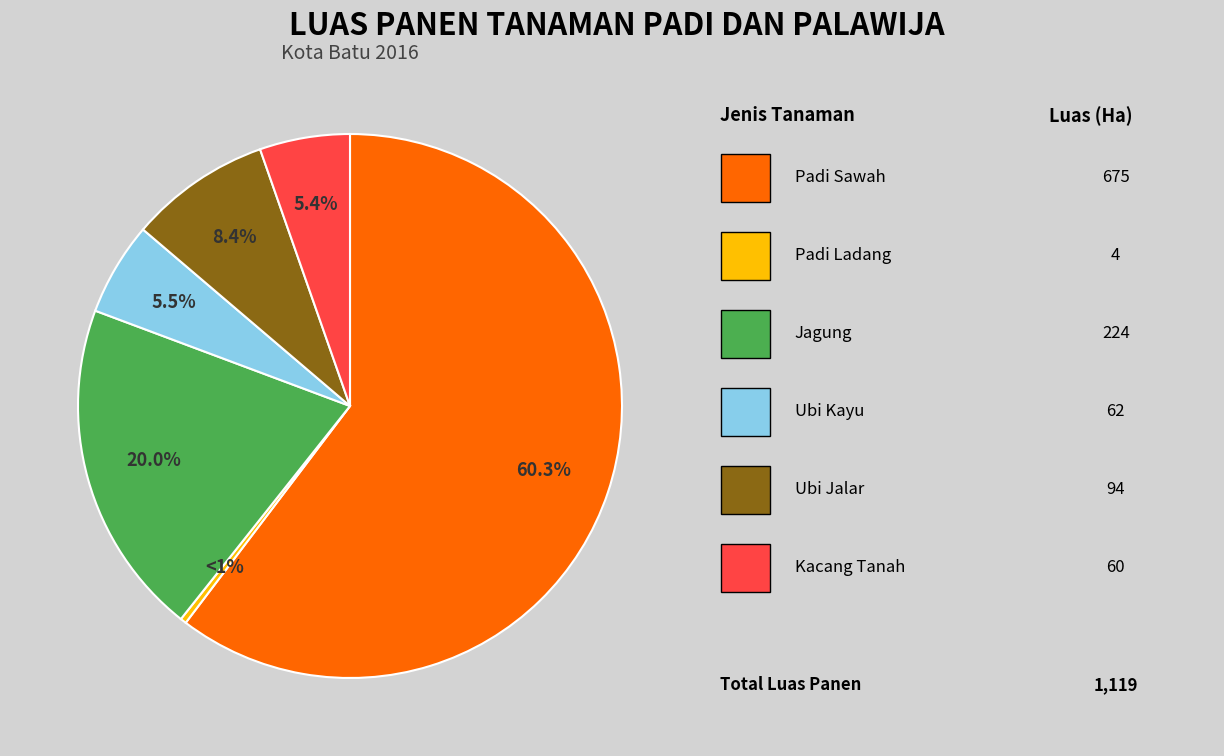

Is Padi Sawah the majority of the pie?

Yes